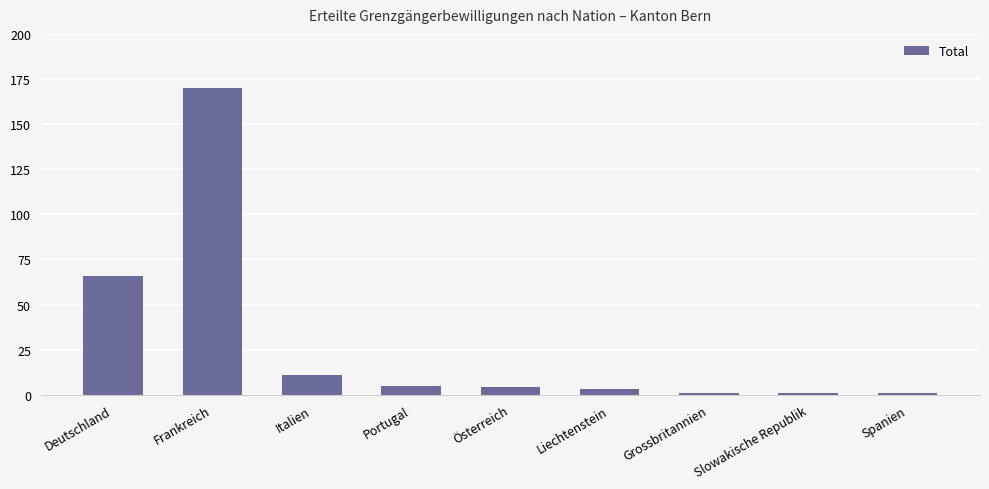

Count the number of data series in this chart.

1